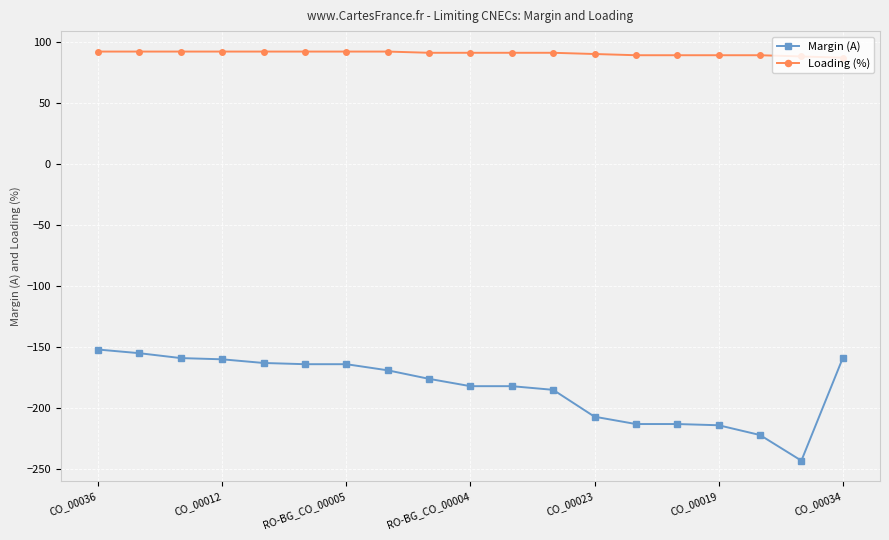

What is the lowest value of the Margin (A) series?

-243